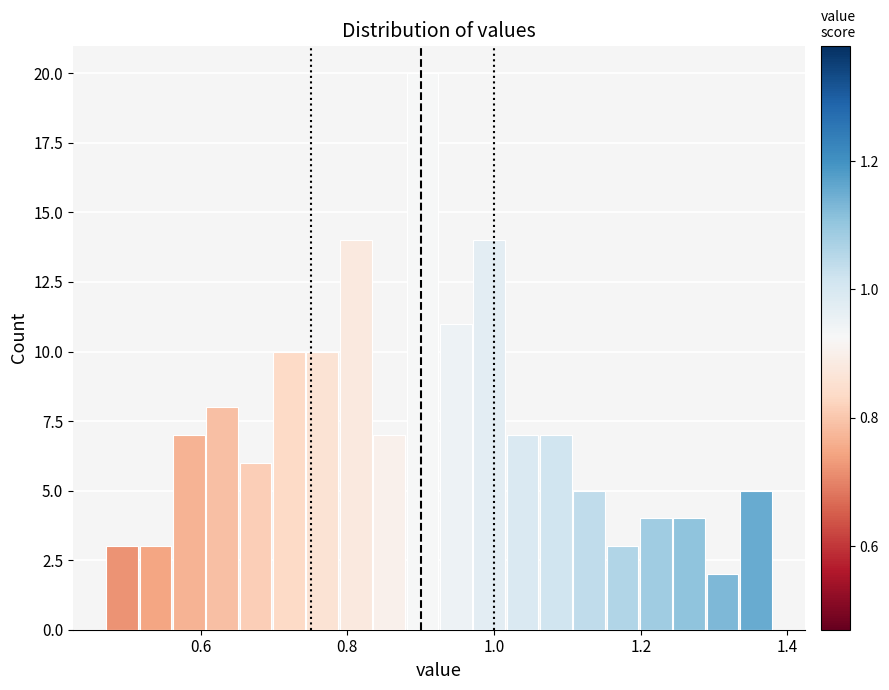

Read against the x-axis, roughly where is the centre of the tallest bar?

0.90